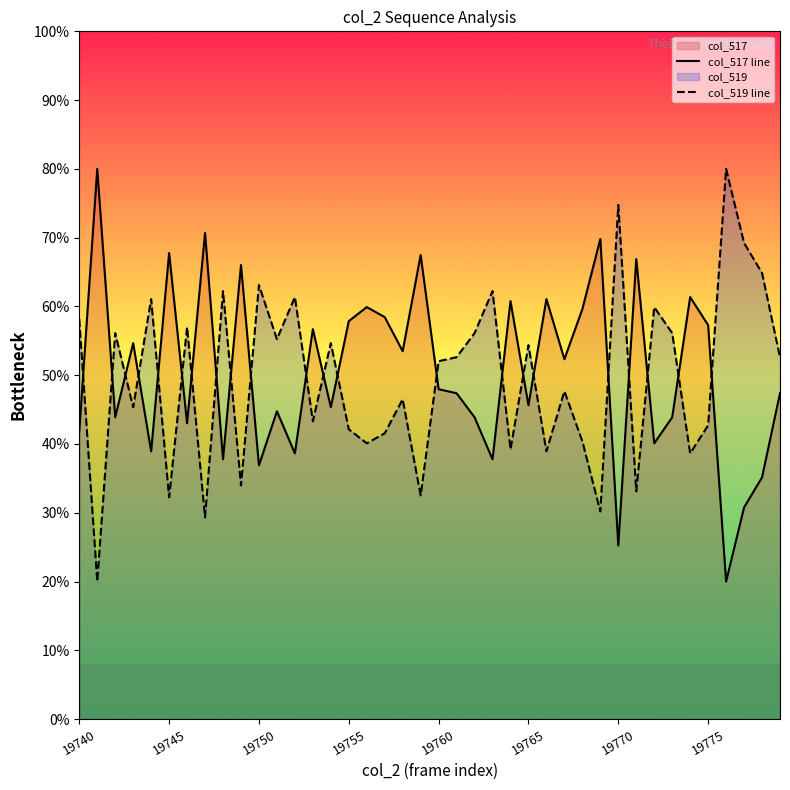

How many data points in col_517 line are less than 47?

18